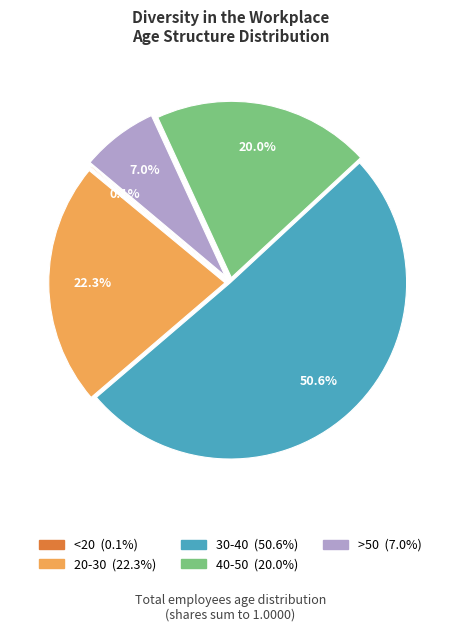

Between 20-30 and >50, which is larger?

20-30